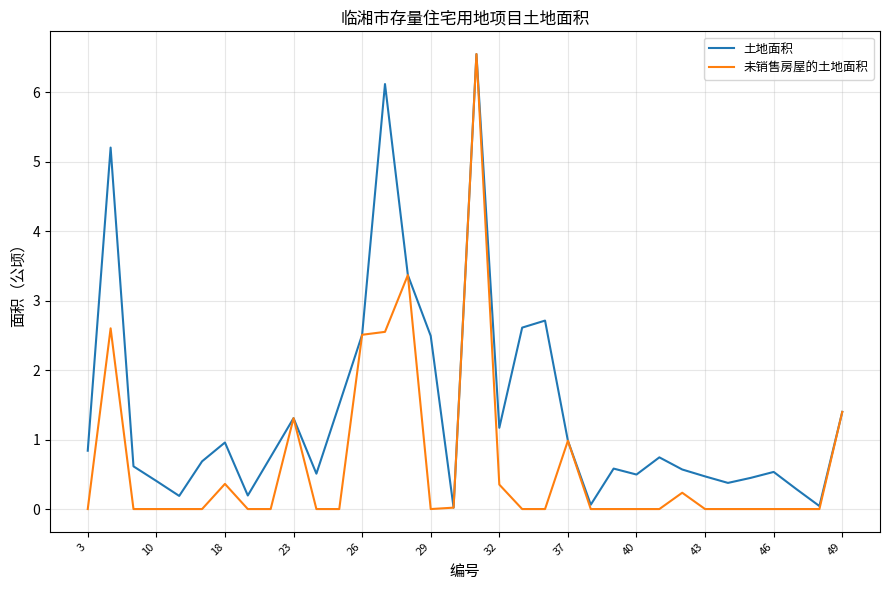

Which series has the largest total across all categories?

土地面积